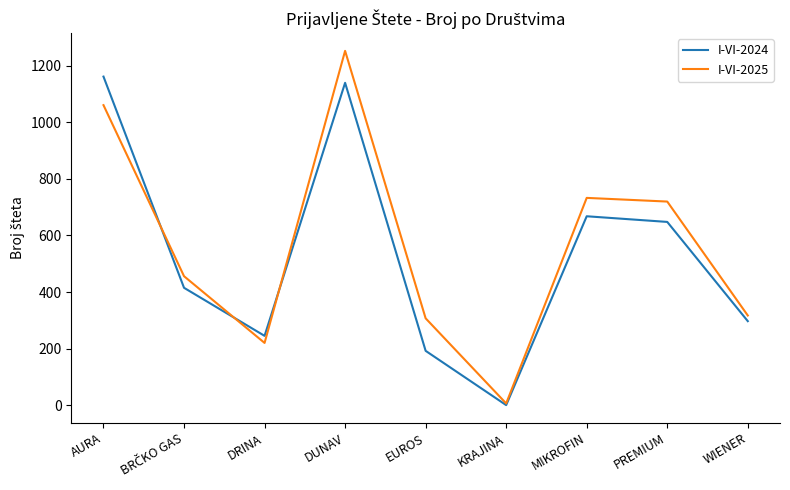

List the series in order of their peak value, lowest first.

I-VI-2024, I-VI-2025